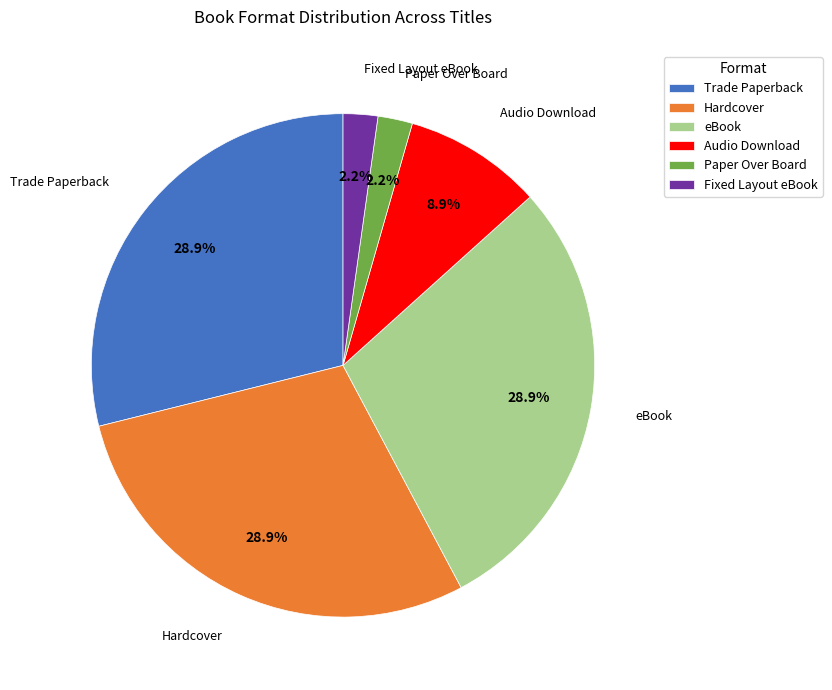

Is the sum of Audio Download and Hardcover greater than half?

No